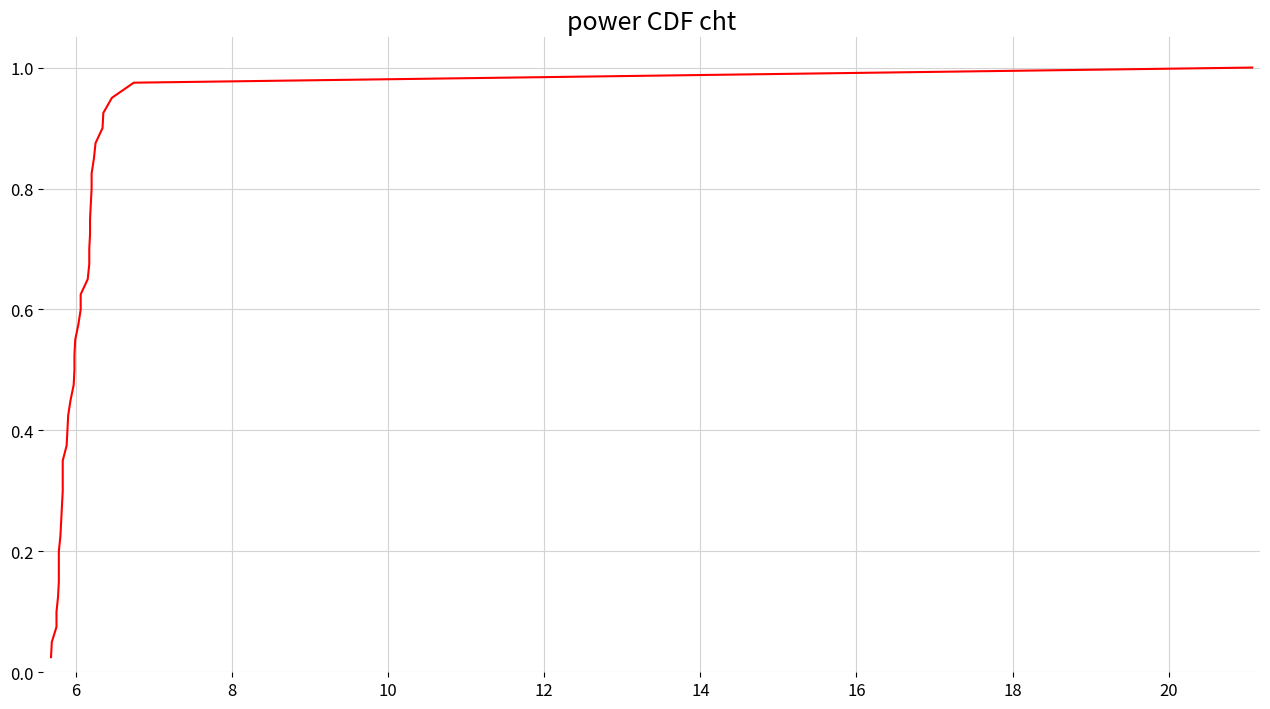

Reading right to left, what are all the values shown in this chart?

1.0	1.0	0.9	0.9	0.9	0.9	0.8	0.8	0.8	0.8	0.8	0.7	0.7	0.7	0.7	0.6	0.6	0.6	0.6	0.5	0.5	0.5	0.5	0.4	0.4	0.4	0.3	0.3	0.3	0.3	0.2	0.2	0.2	0.2	0.1	0.1	0.1	0.1	0.1	0.0